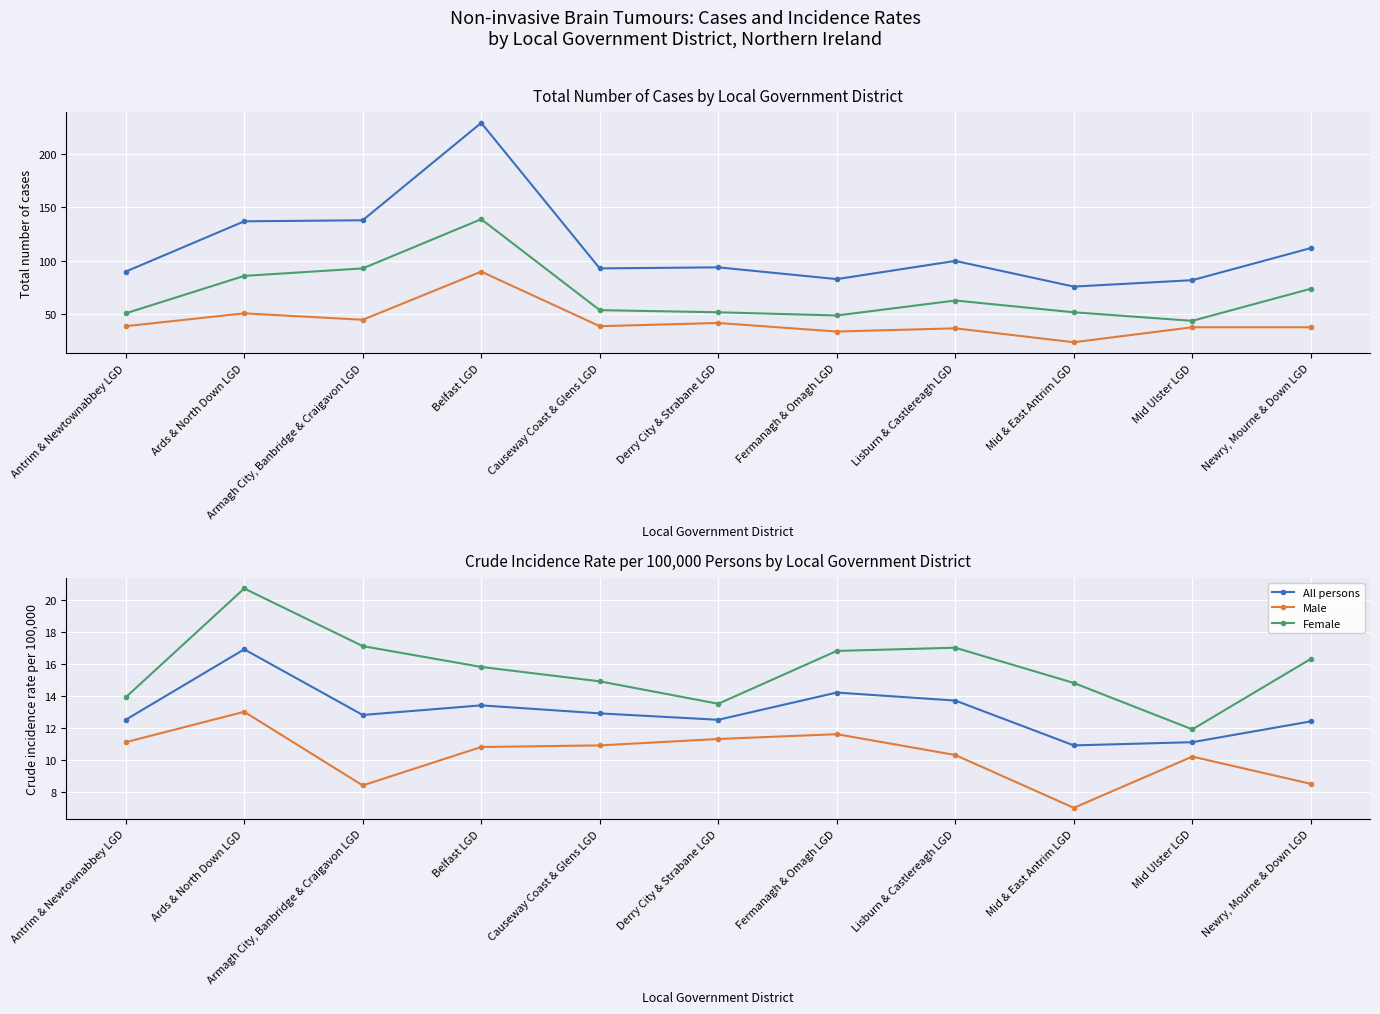

Reading left to right, extract all data points from this chart.

All persons - Total cases: 90.0	137.0	138.0	229.0	93.0	94.0	83.0	100.0	76.0	82.0	112.0
Male - Total cases: 39.0	51.0	45.0	90.0	39.0	42.0	34.0	37.0	24.0	38.0	38.0
Female - Total cases: 51.0	86.0	93.0	139.0	54.0	52.0	49.0	63.0	52.0	44.0	74.0
All persons: 12.5	16.9	12.8	13.4	12.9	12.5	14.2	13.7	10.9	11.1	12.4
Male: 11.1	13.0	8.4	10.8	10.9	11.3	11.6	10.3	7.0	10.2	8.5
Female: 13.9	20.7	17.1	15.8	14.9	13.5	16.8	17.0	14.8	11.9	16.3